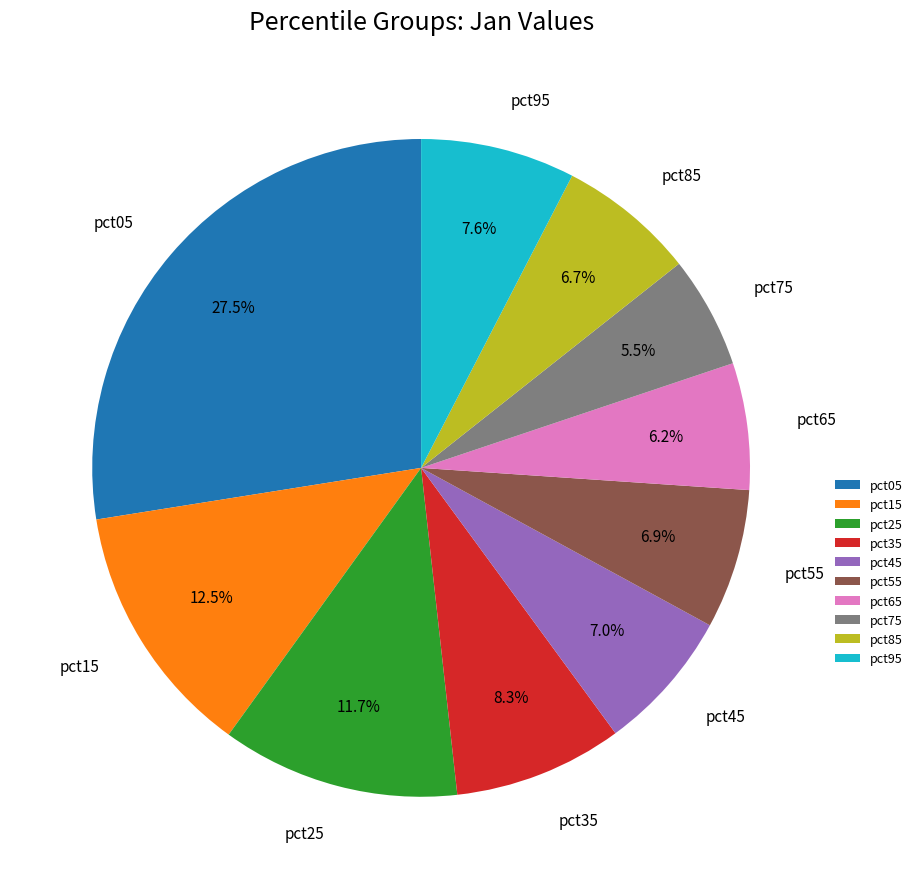

Between pct85 and pct15, which is larger?

pct15